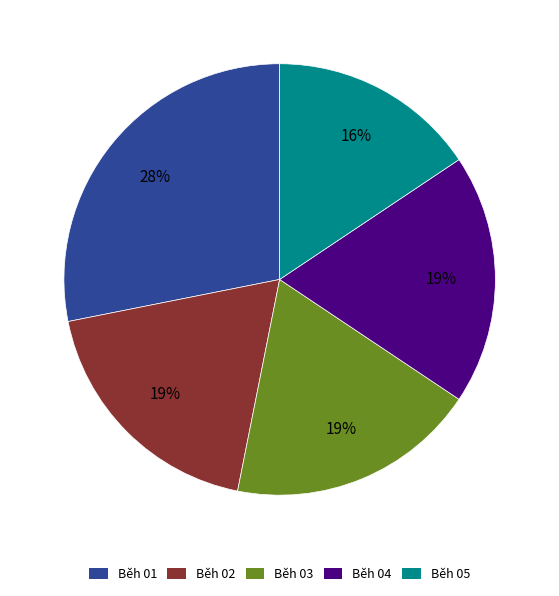

What percentage is the Běh 03 slice, to the nearest percent?

19%